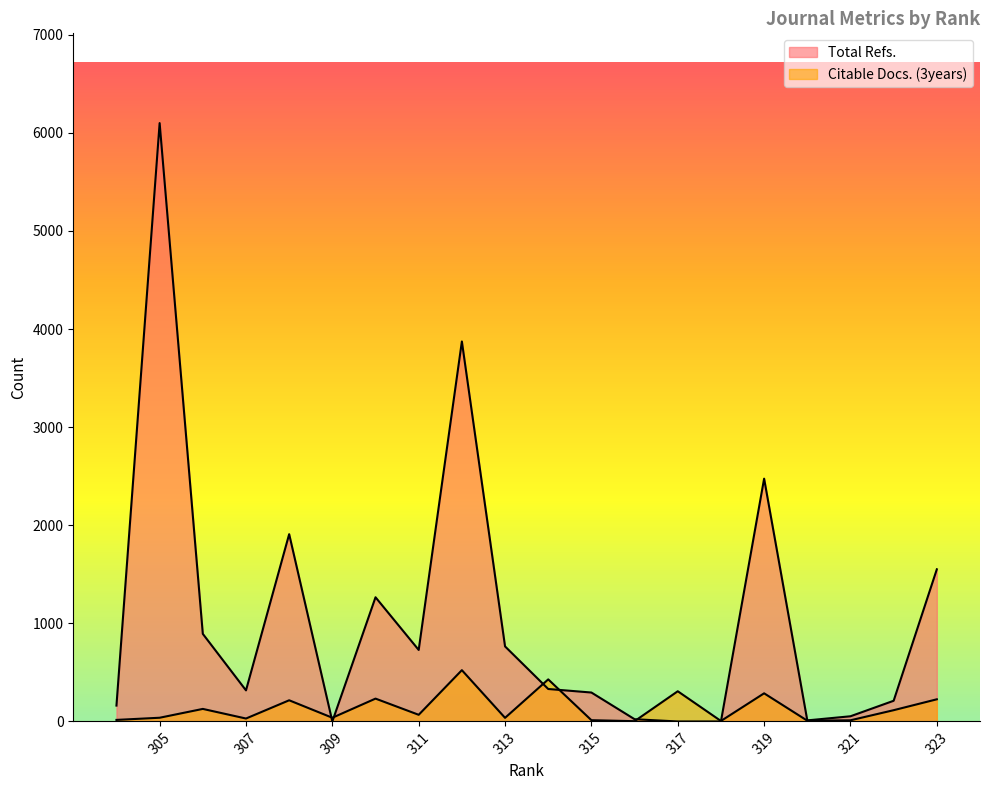

Is the value of Citable Docs. (3years) at 318 greater than the value of Total Refs. at 308?

No